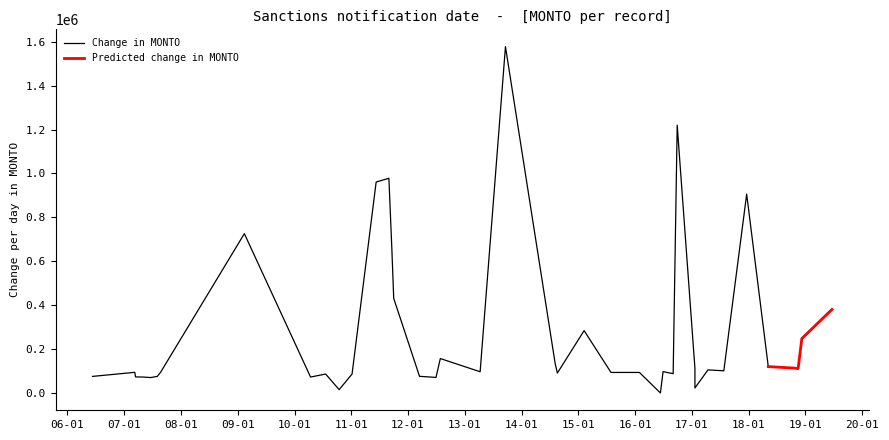

What is the minimum value for Predicted change in MONTO?

111021.0